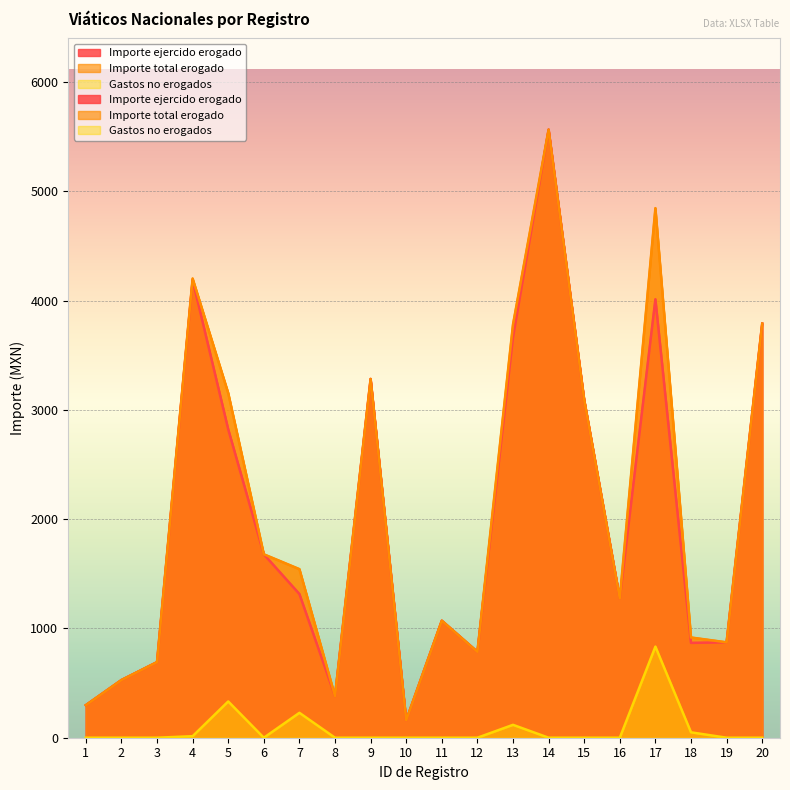

The Gastos no erogados series shows 0.0 at 11. True or false?

True